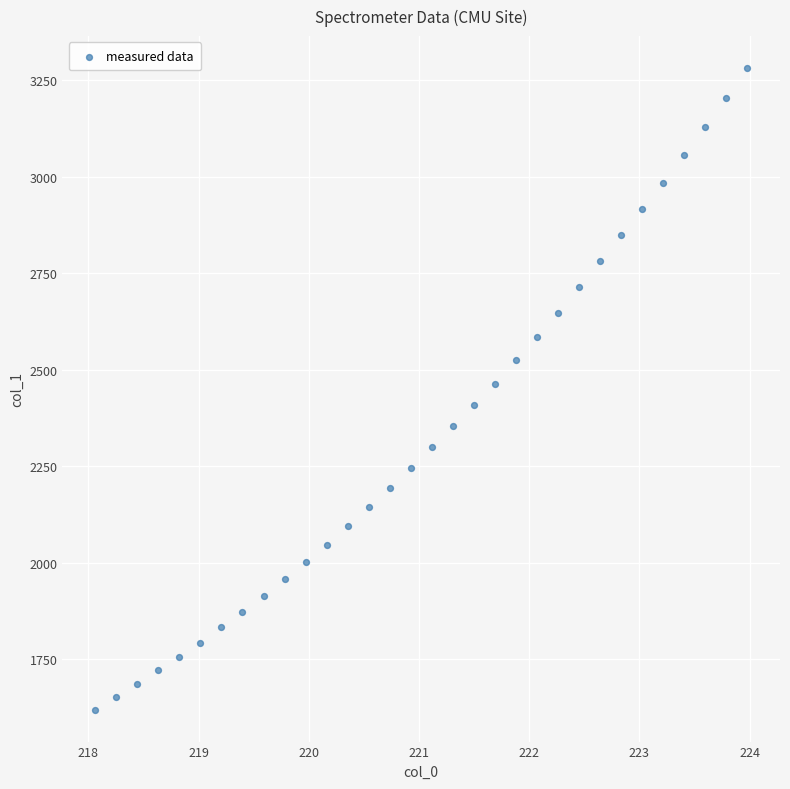

What is the range of X values (max minus min)?

5.9